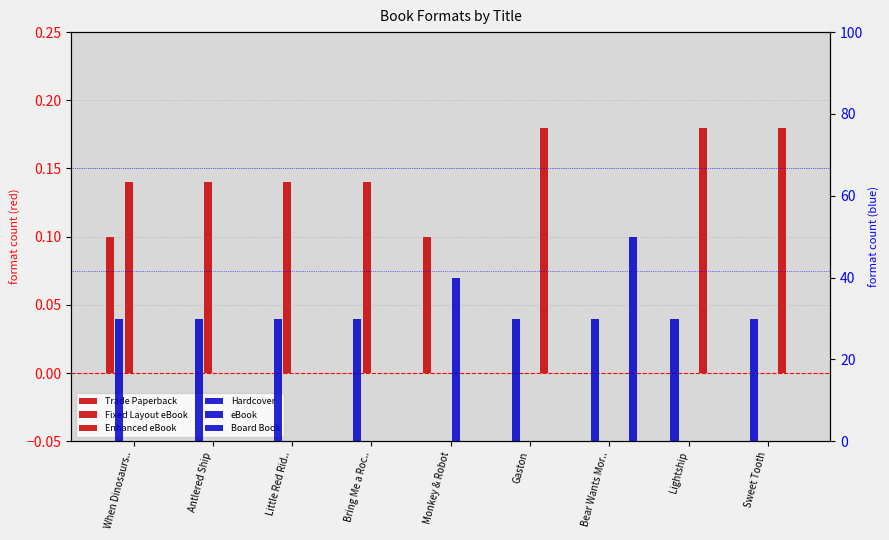

At how many categories does at least one series exceed 8?

9